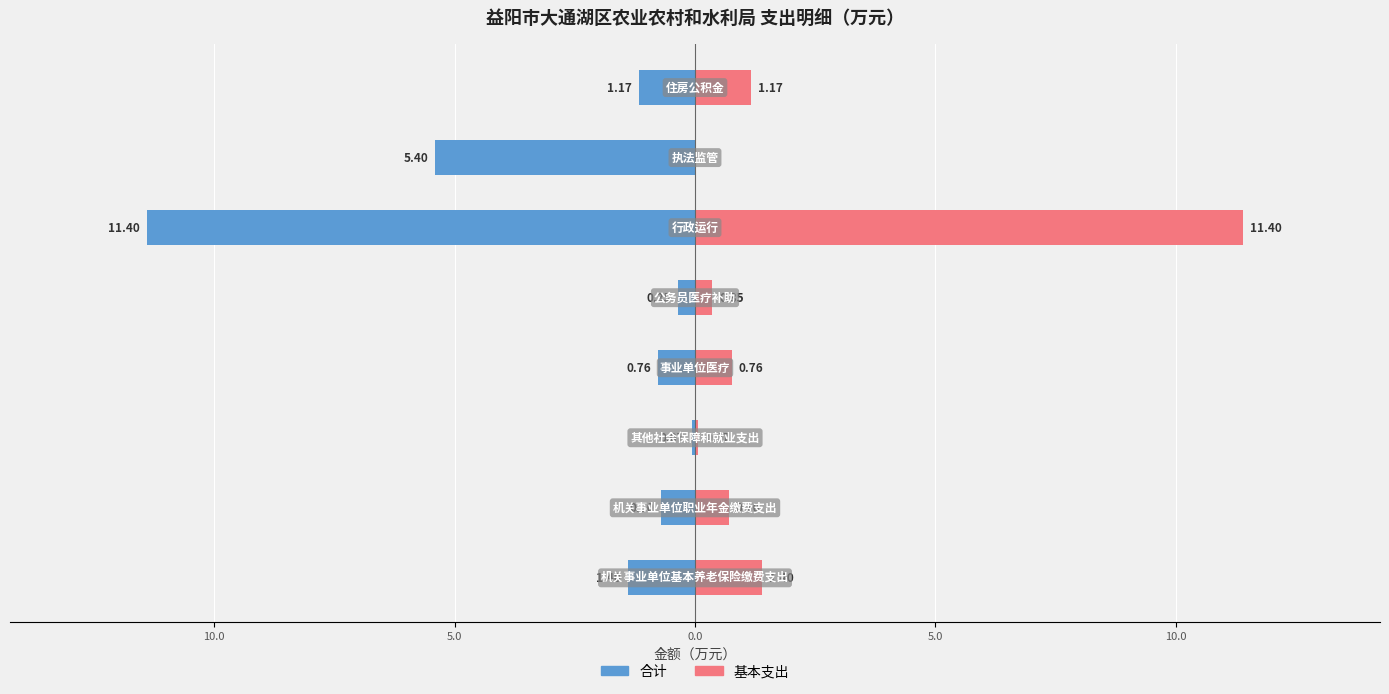

Are the bars horizontal?

Yes